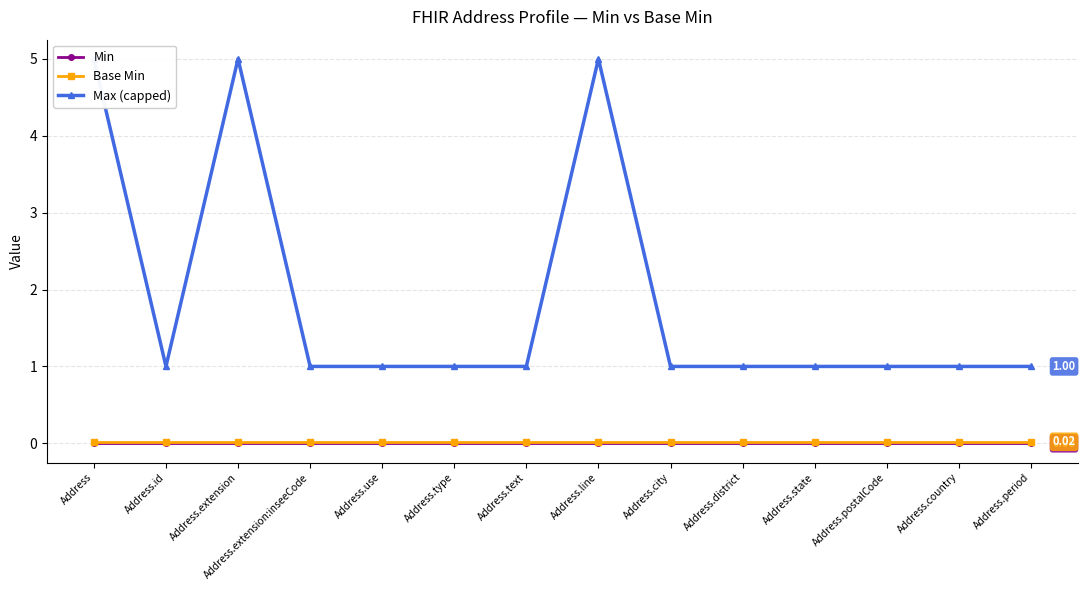

Reading right to left, transcribe all the data shown in this chart.

Min: 0.0	0.0	0.0	0.0	0.0	0.0	0.0	0.0	0.0	0.0	0.0	0.0	0.0	0.0
Base Min: 0.0	0.0	0.0	0.0	0.0	0.0	0.0	0.0	0.0	0.0	0.0	0.0	0.0	0.0
Max (capped): 1.0	1.0	1.0	1.0	1.0	1.0	5.0	1.0	1.0	1.0	1.0	5.0	1.0	5.0